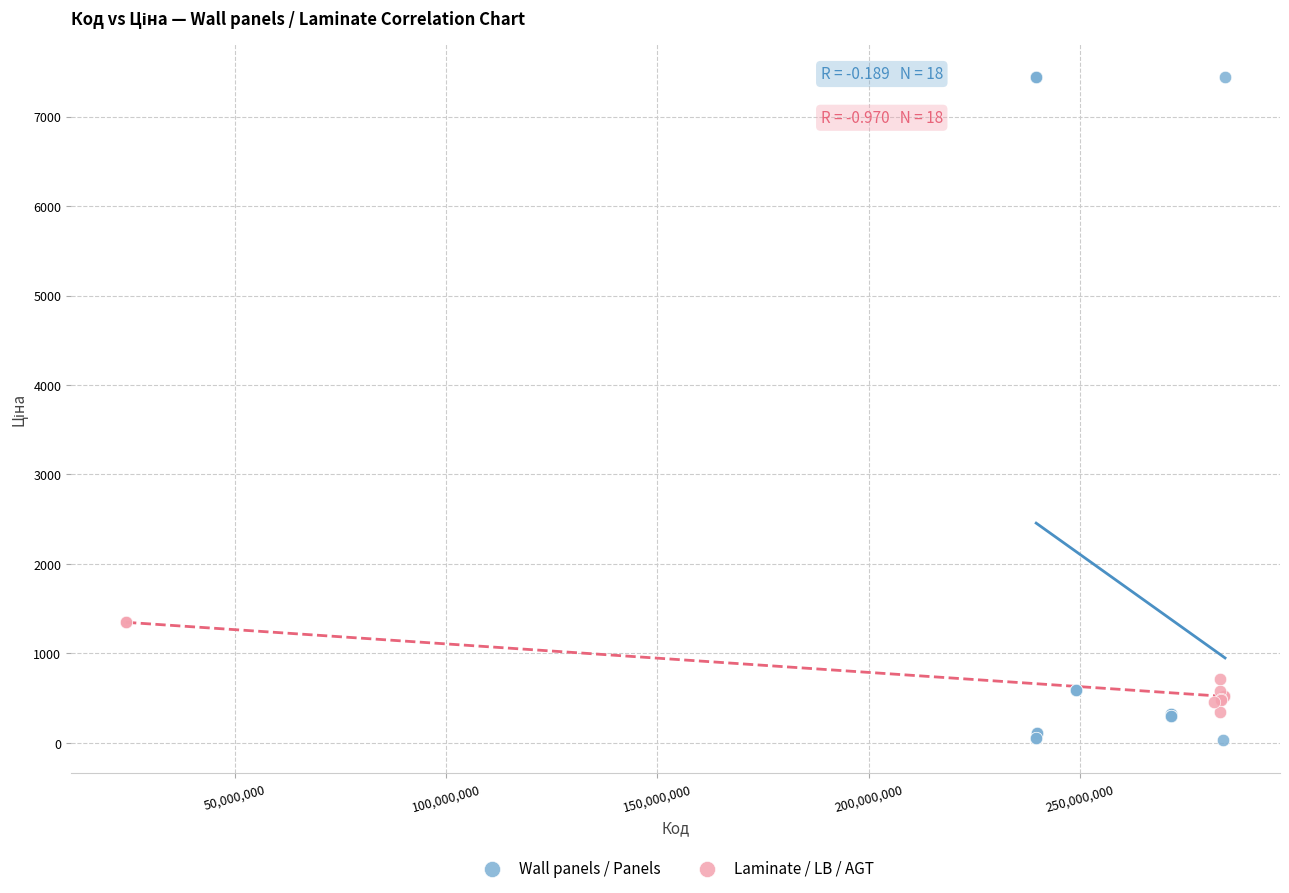

What are all the series names shown in the legend?

Wall panels / Panels, Laminate / LB / AGT